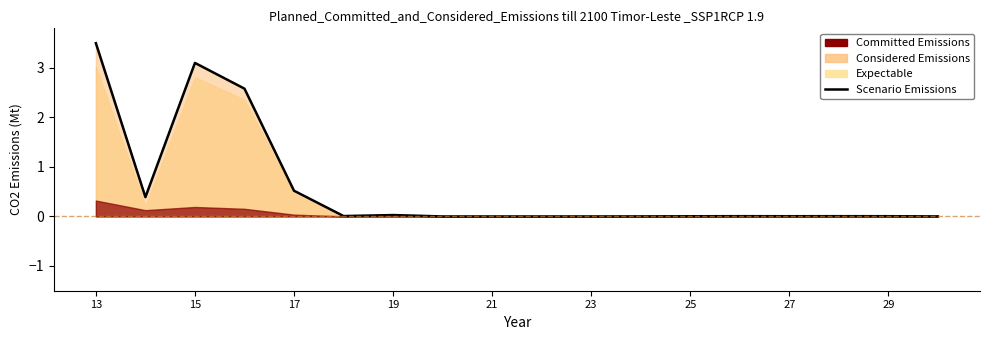

True or false: the data has more than 1 interior local peaks.

True